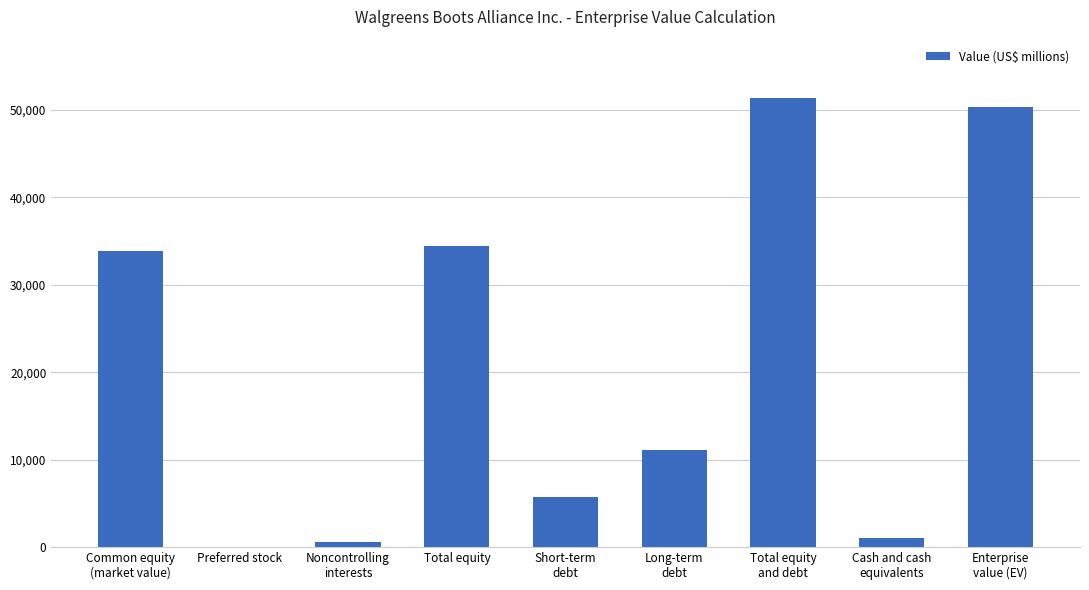

Reading right to left, what are all the values shown in this chart?

50256	1023	51279	11098	5738	34443	640	0	33803